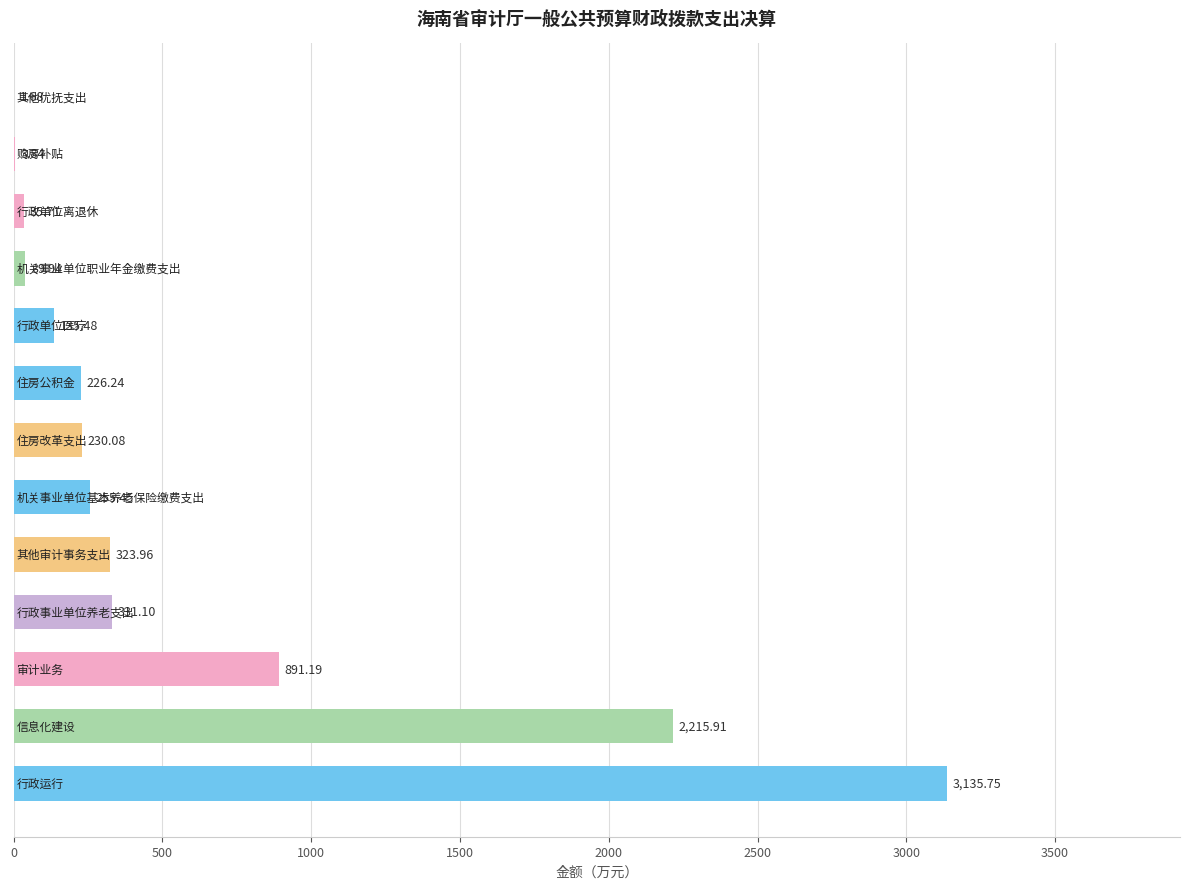

Count the number of values greater than 230.

7